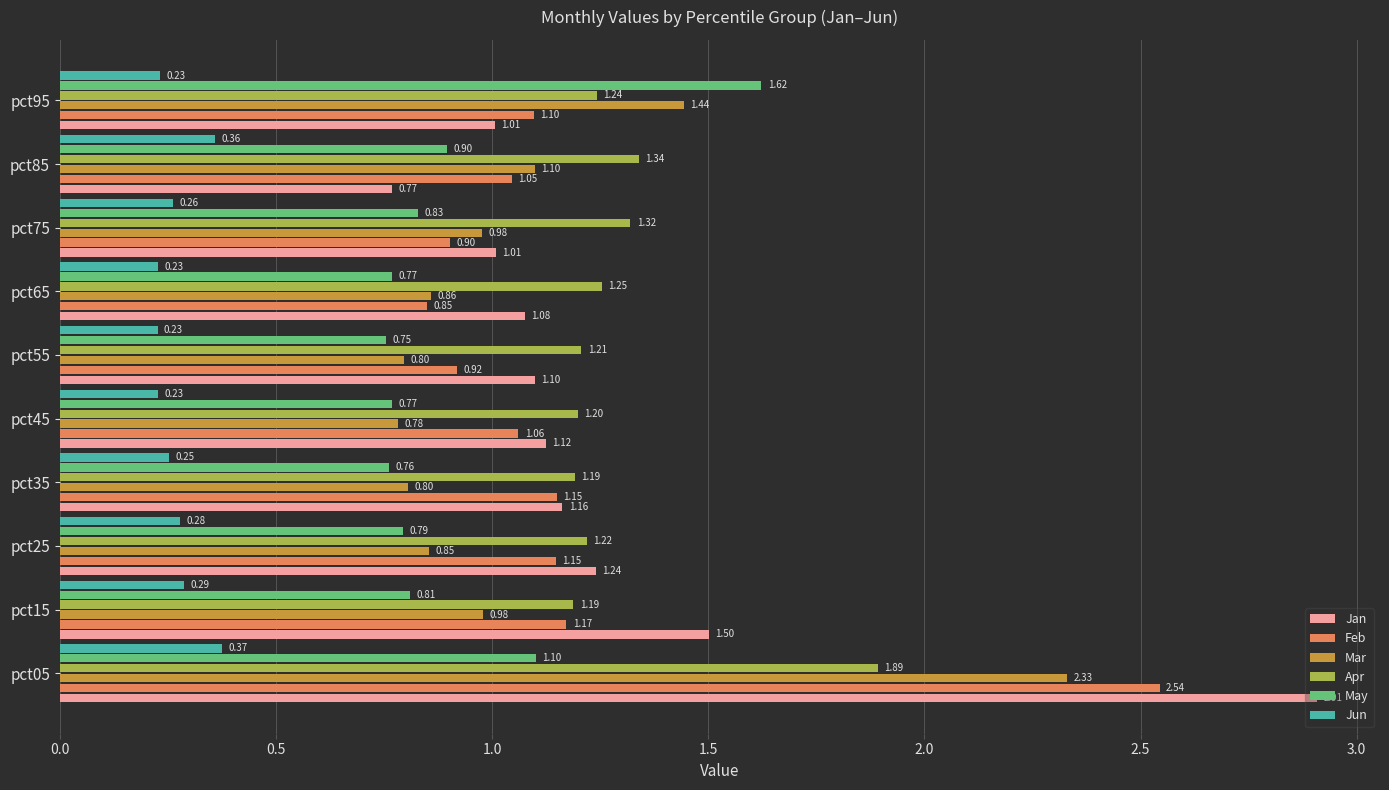

Rank the series at pct75 from lowest to highest value.

Jun, May, Feb, Mar, Jan, Apr